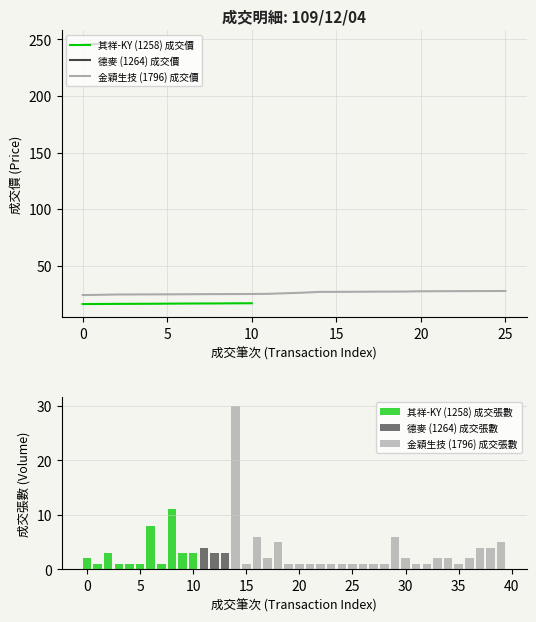

Which series has the largest total across all categories?

成交價